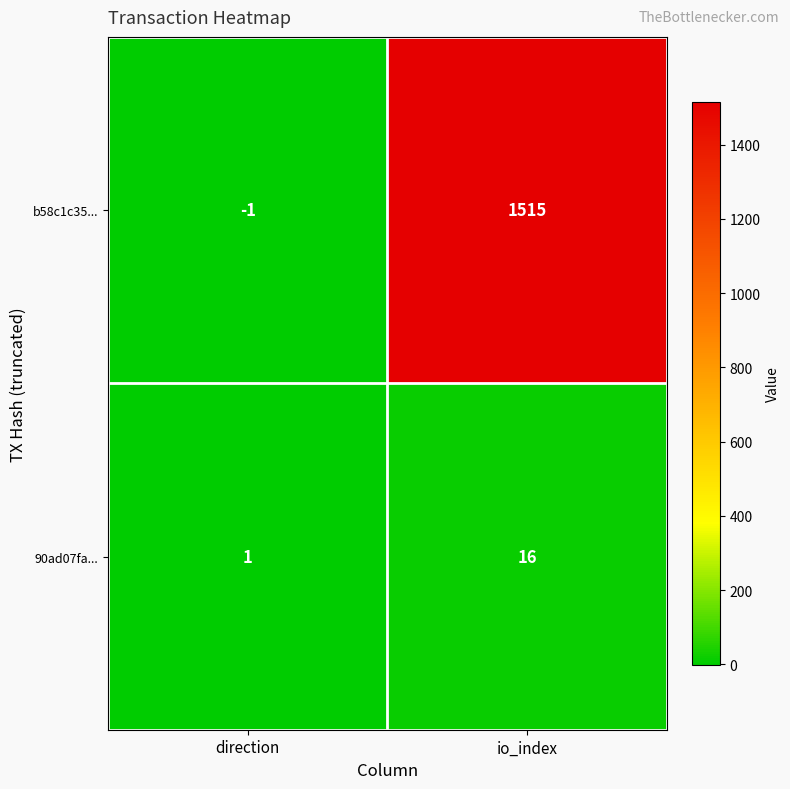

Which label corresponds to the largest value in the chart?

io_index